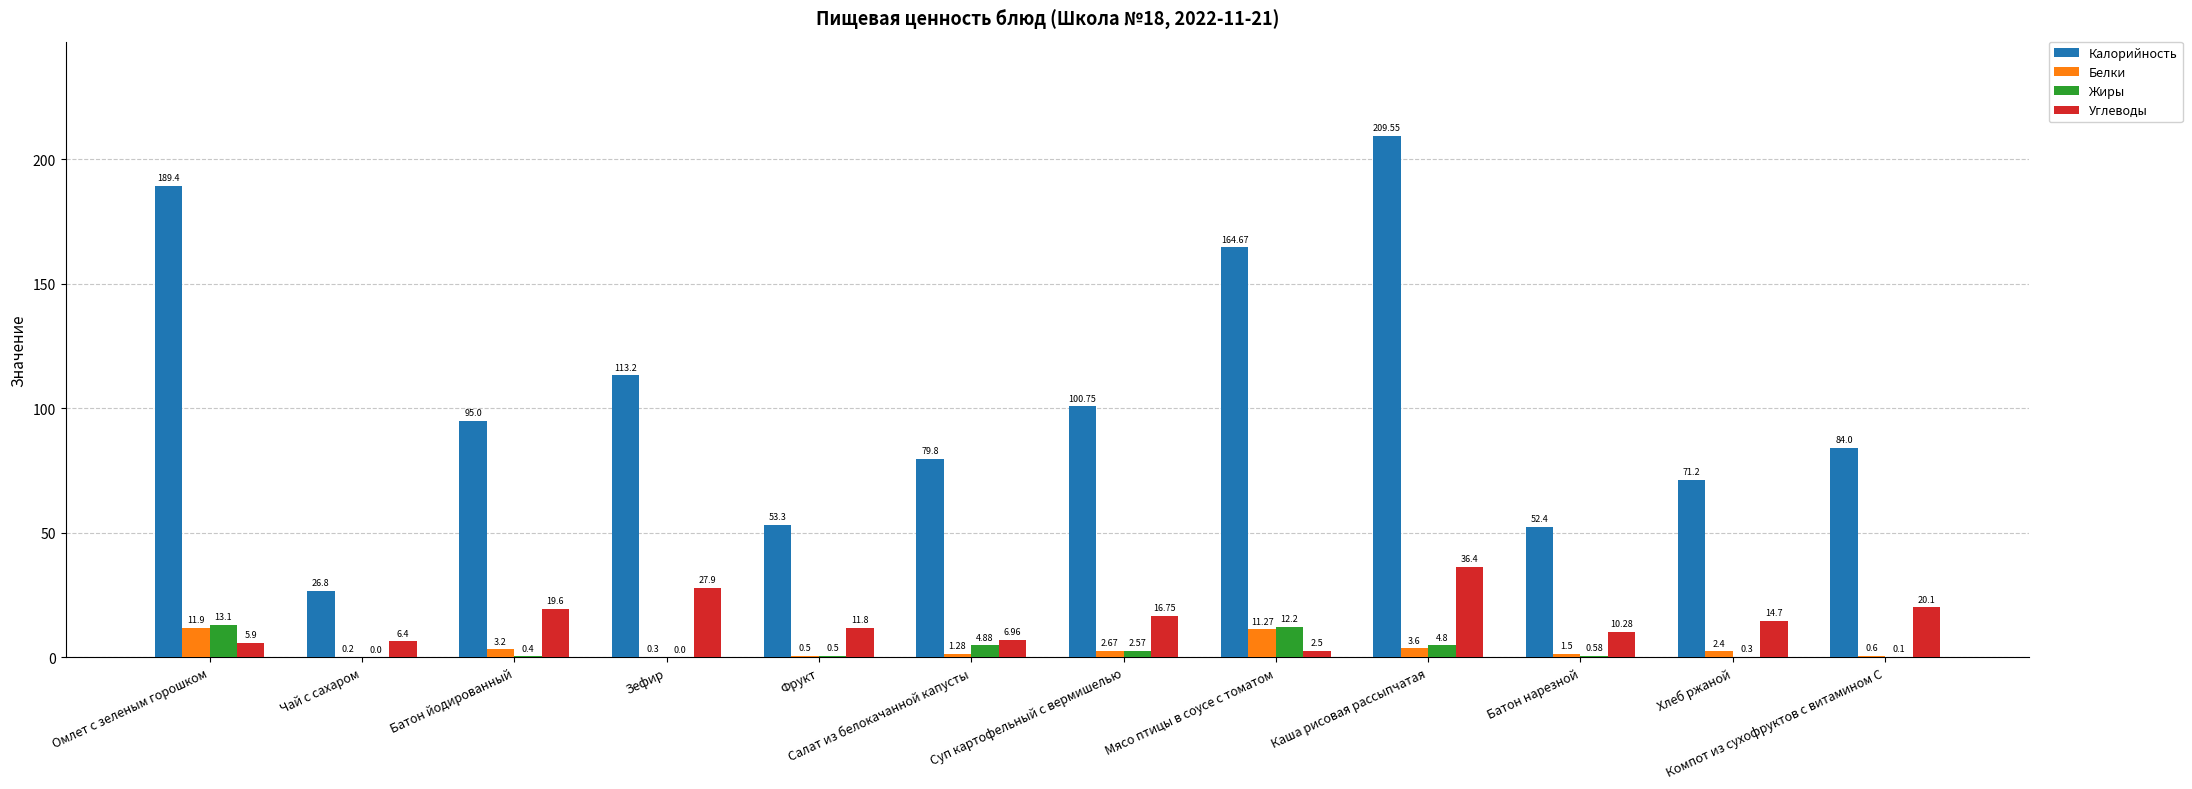

Between Фрукт and Мясо птицы в соусе с томатом, which series saw the biggest shift?

Калорийность